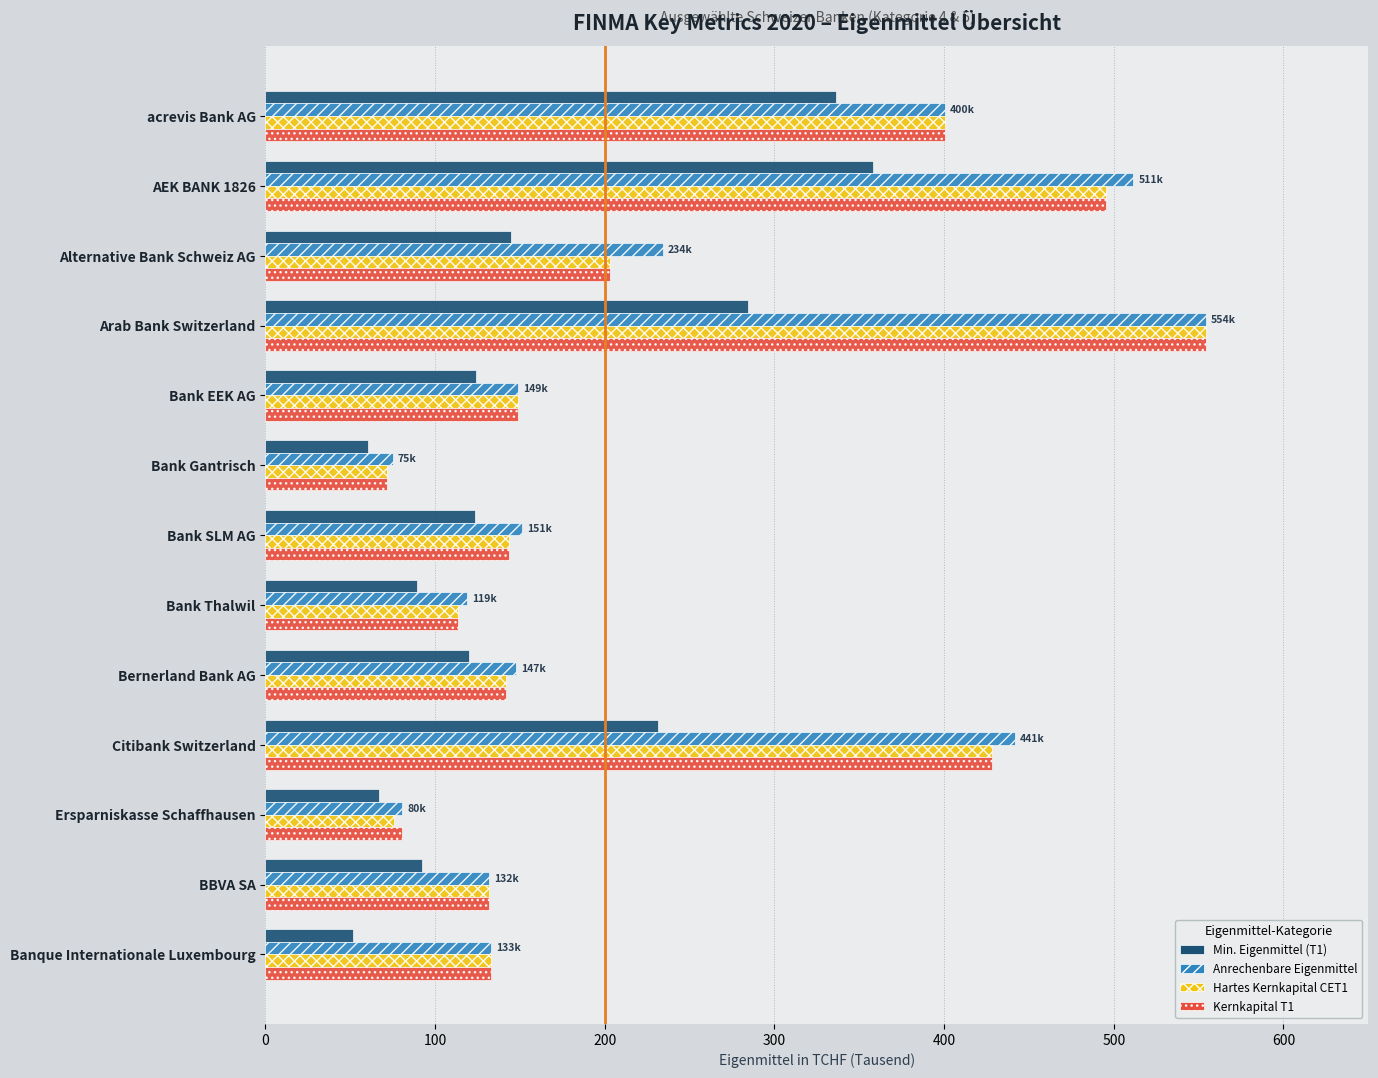

True or false: Anrechenbare Eigenmittel has a value of 151.3 at Bank SLM AG.

True